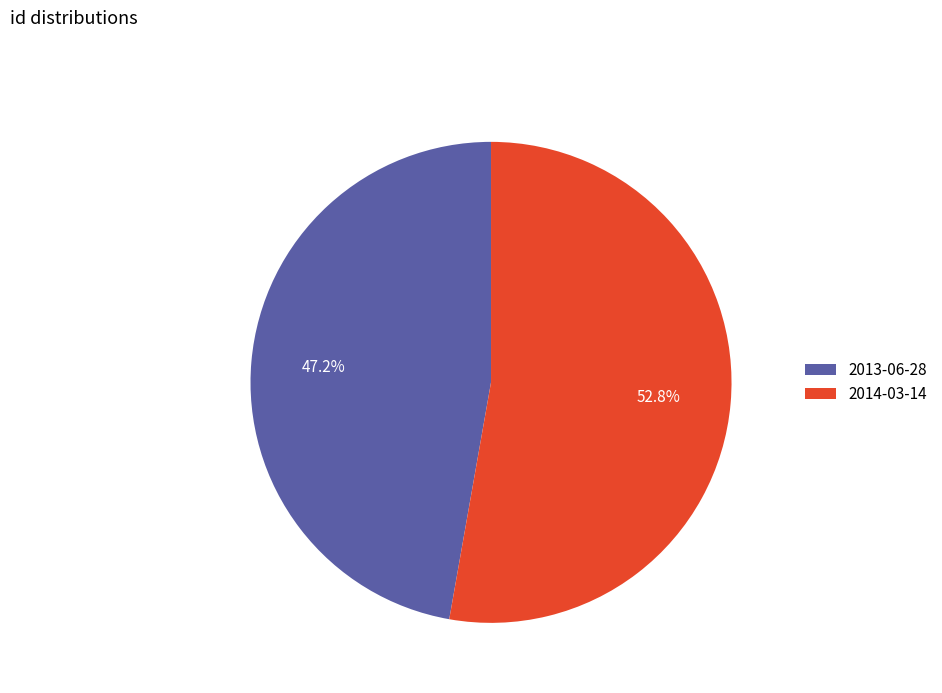

Rank the categories by value from highest to lowest.

2014-03-14, 2013-06-28